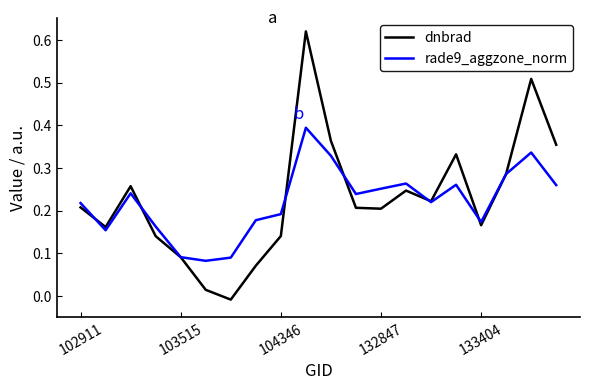

Which series has the widest spread of values?

dnbrad